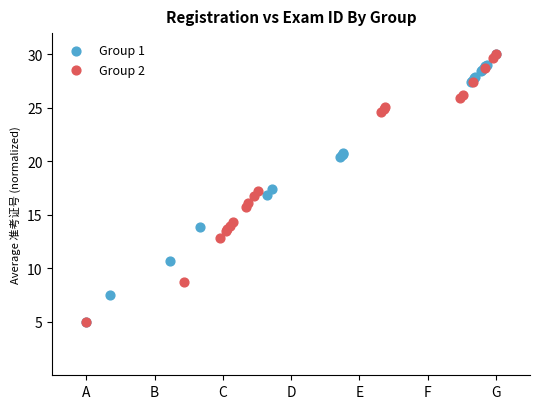

What are all the series names shown in the legend?

Group 1, Group 2